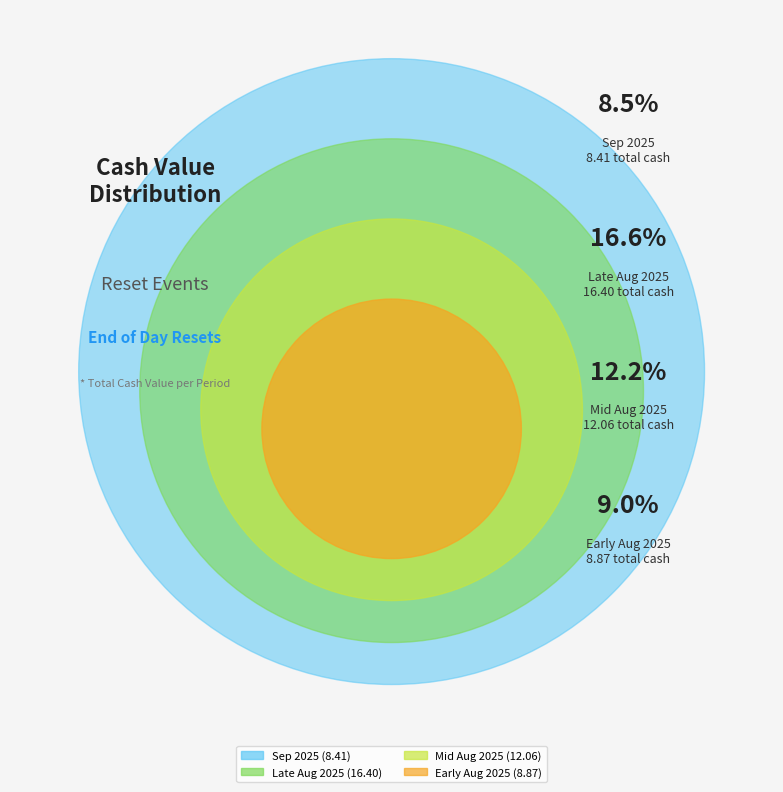

Does 2025-08-26 account for over 50% of the chart?

No